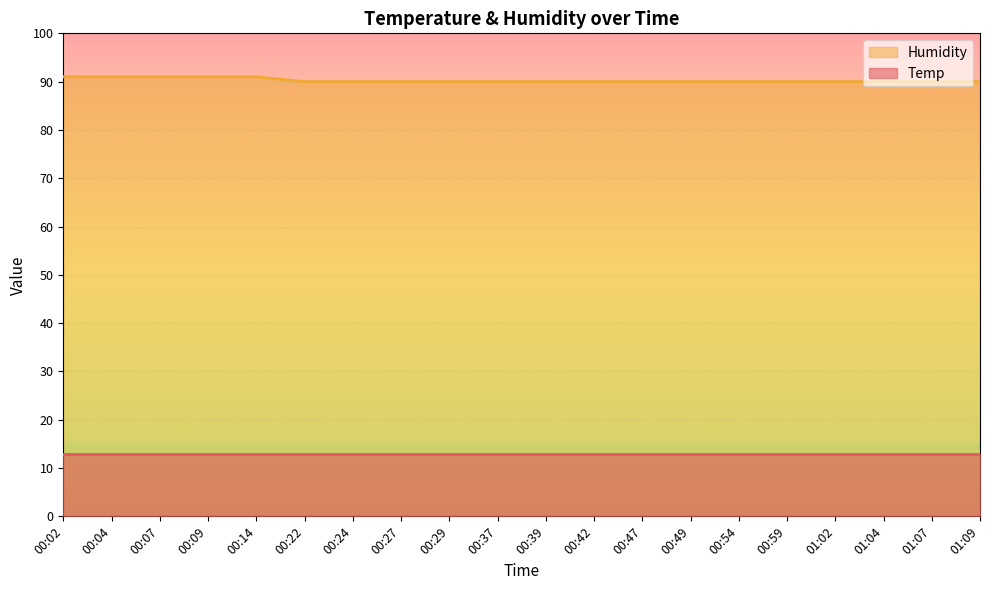

What is the greatest value displayed?

91